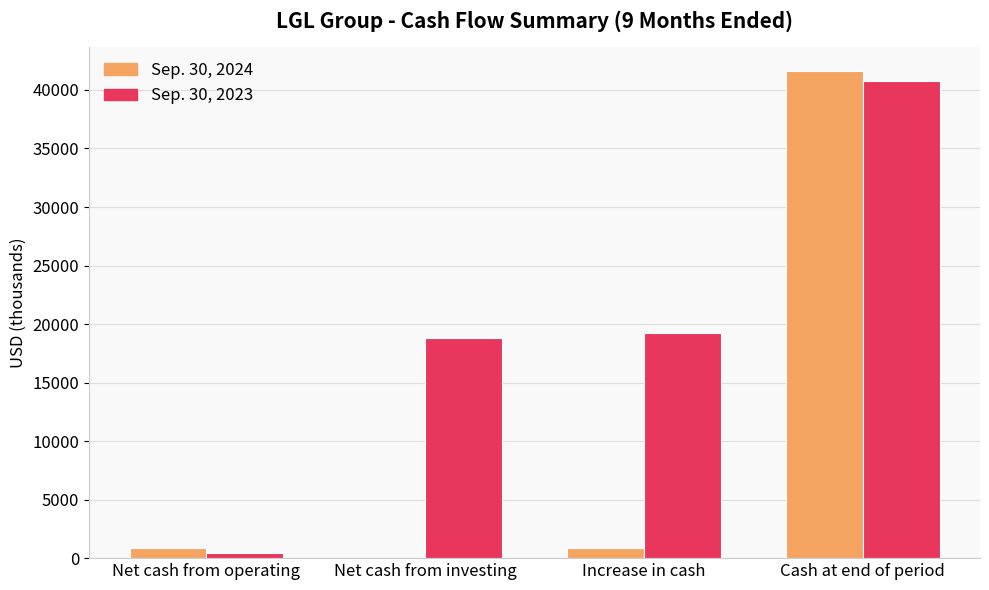

Reading left to right, transcribe all the data shown in this chart.

Sep. 30, 2024: Net cash from operating=891	Net cash from investing=0	Increase in cash=891	Cash at end of period=41602
Sep. 30, 2023: Net cash from operating=454	Net cash from investing=18816	Increase in cash=19270	Cash at end of period=40777